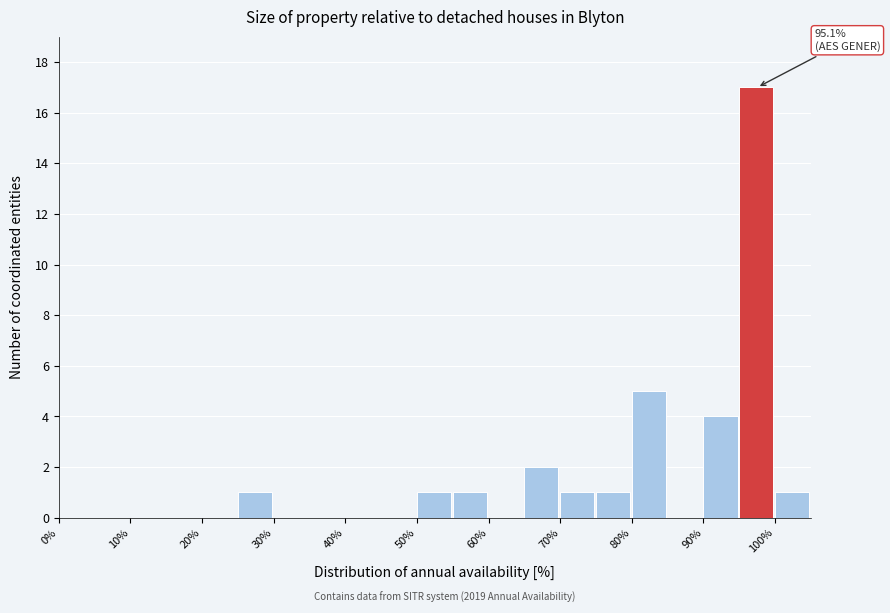

Which range on the x-axis has the tallest bar?

95 to 100